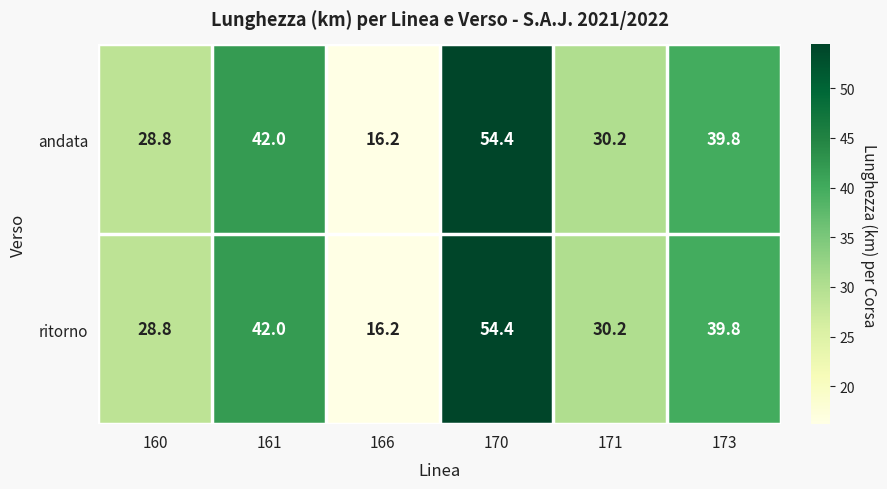

Read the andata value at 166.

16.2